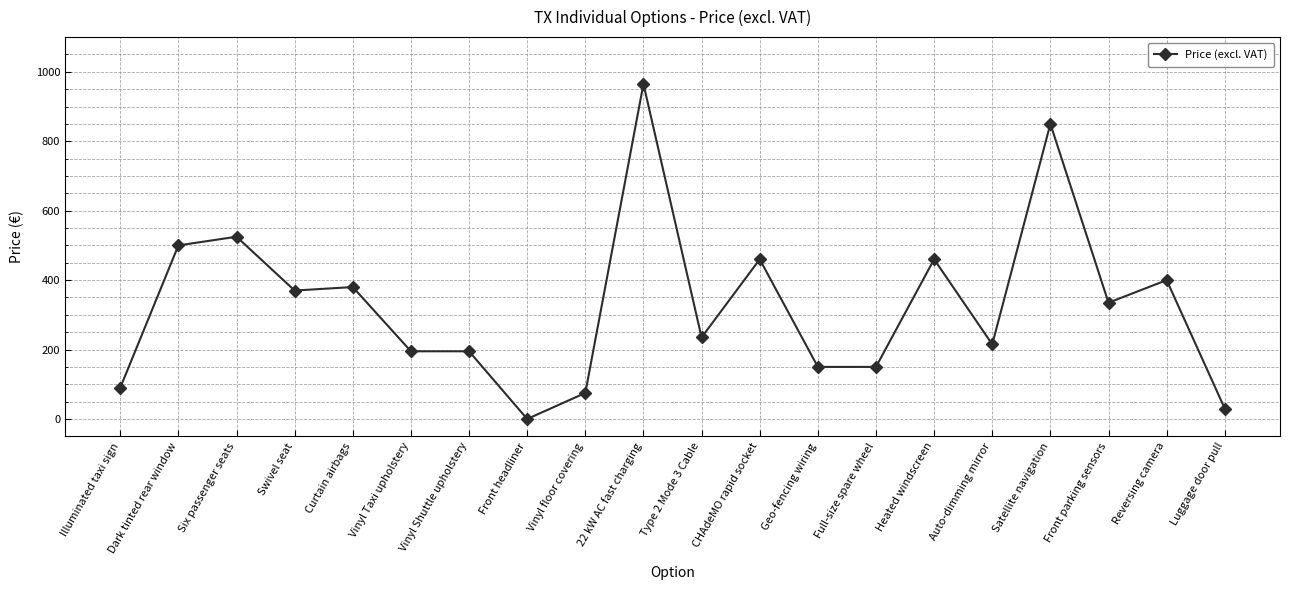

What is the label of the 14th point from the right?

Vinyl Shuttle upholstery